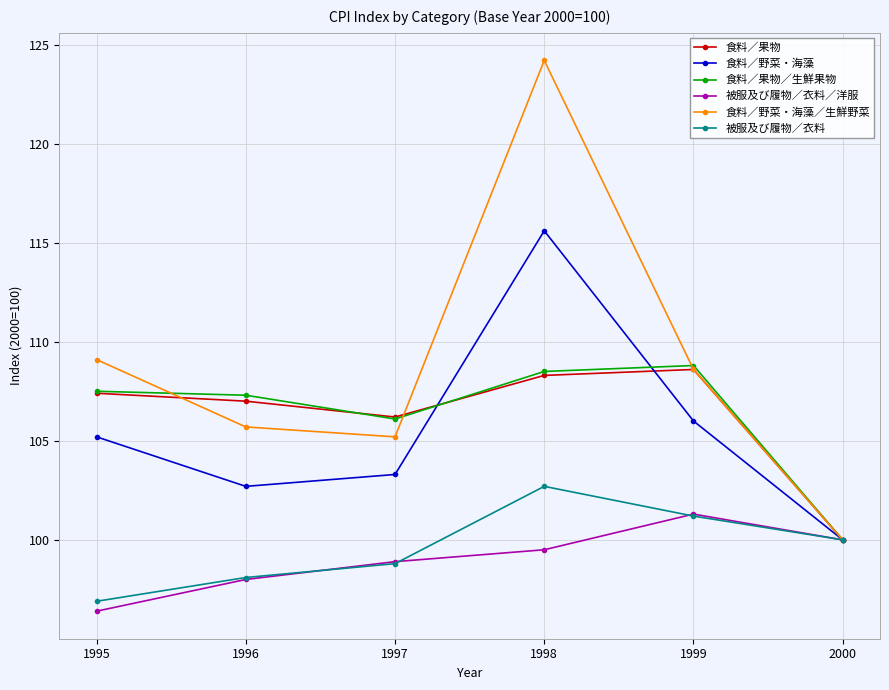

What is the approximate value of 食料／果物 at 2000?

100.0